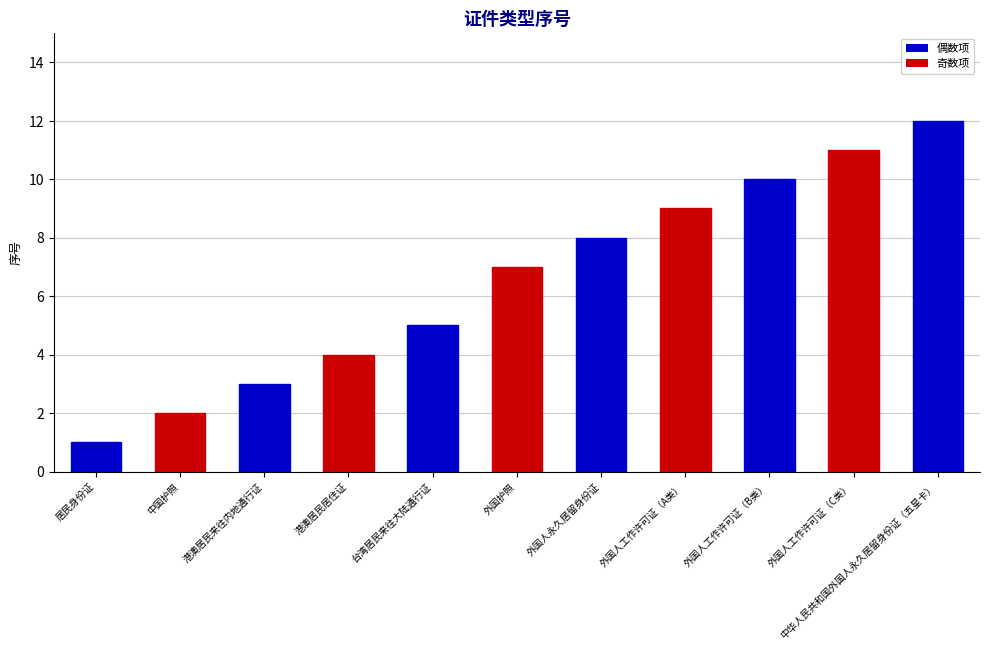

What is the difference between the second highest and second lowest values?

9